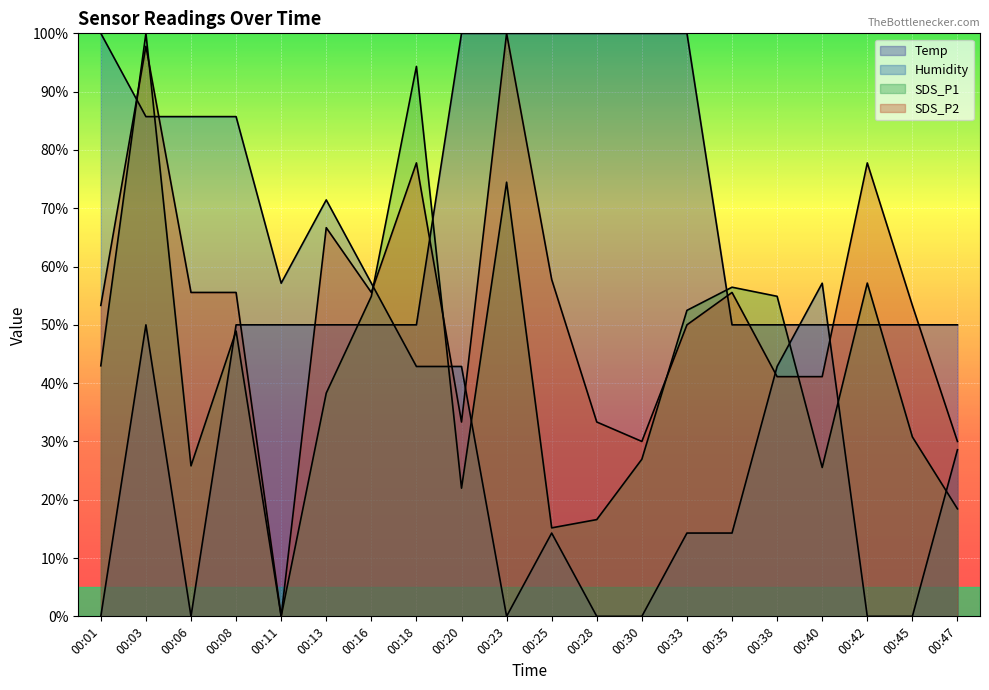

Which series has the largest total across all categories?

Temp